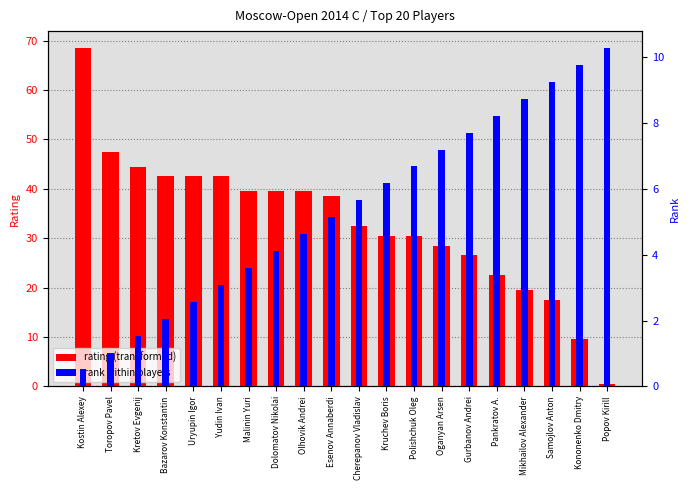

The value of rating (transformed) at Pankratov A. is 8.4. True or false?

False